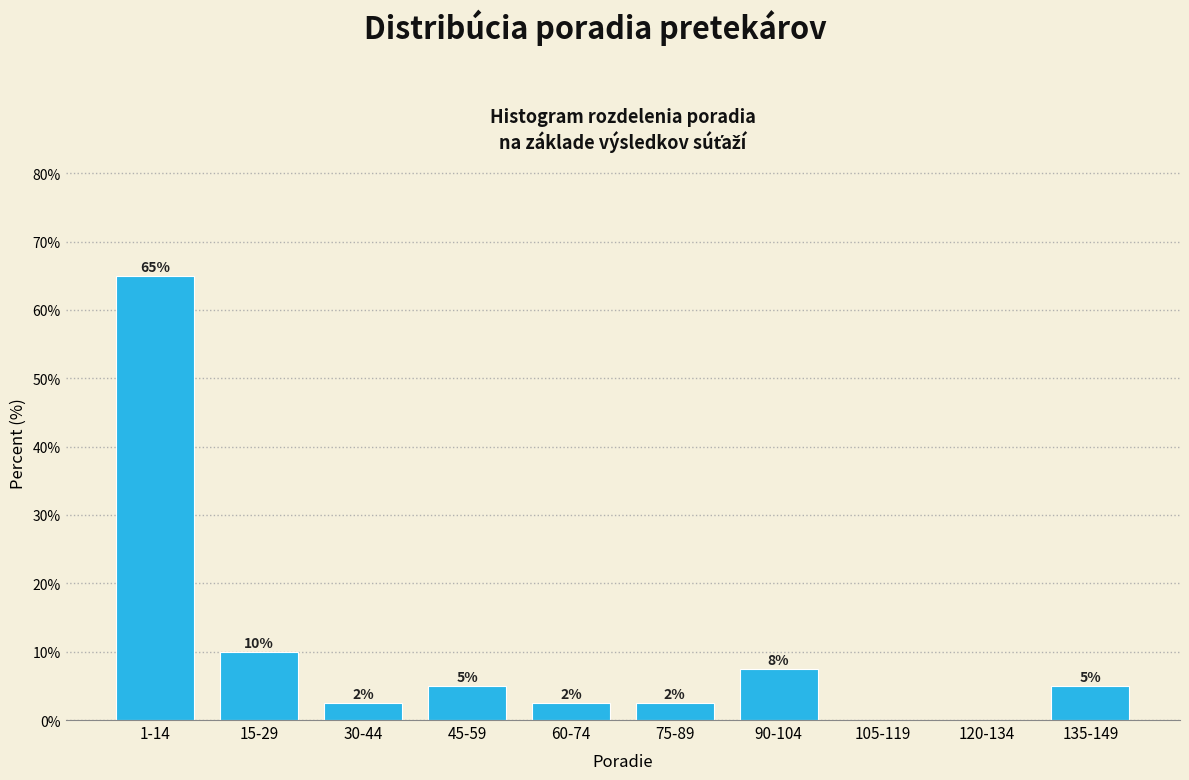

What is the maximum value shown in the chart?

65.0